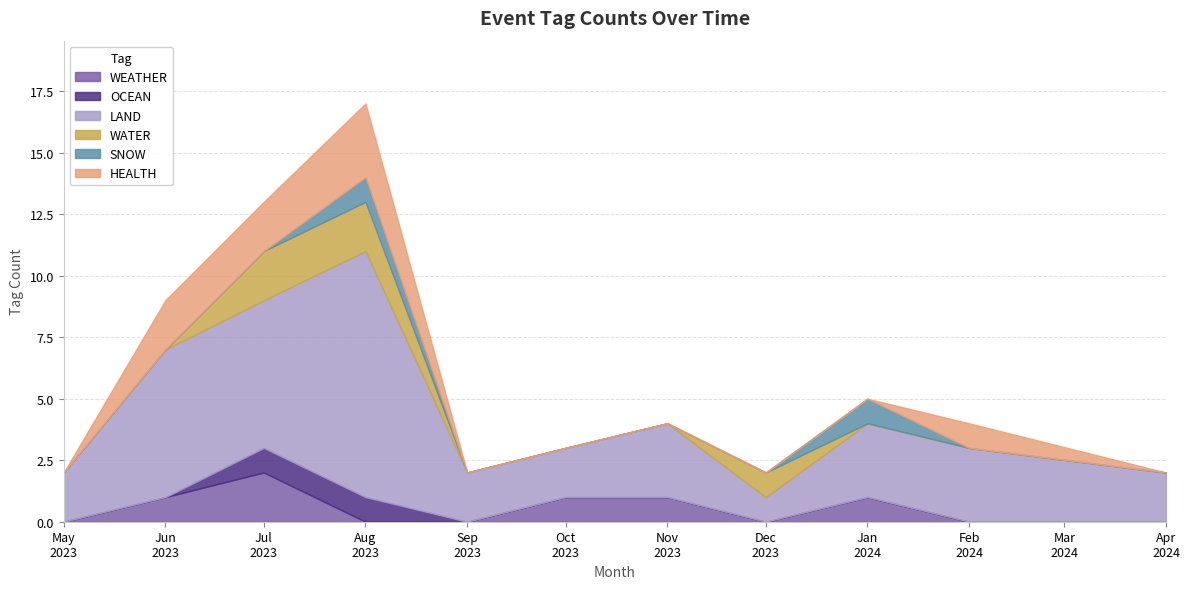

Between 11 and 0, which is larger?

11